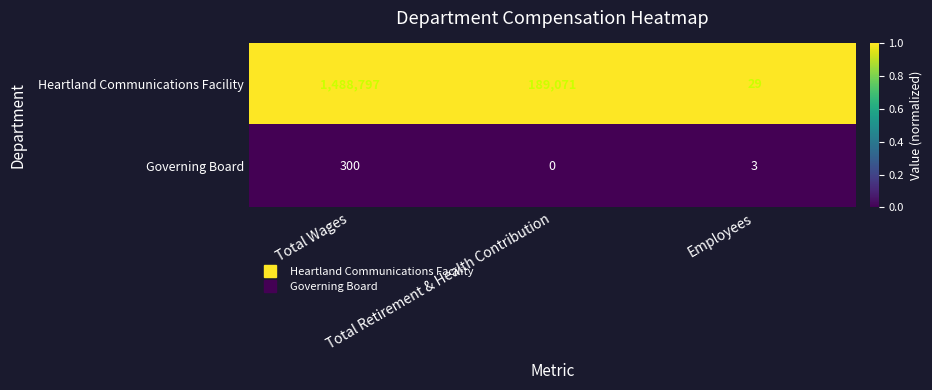

What is the difference between the highest and lowest values at Employees?

26